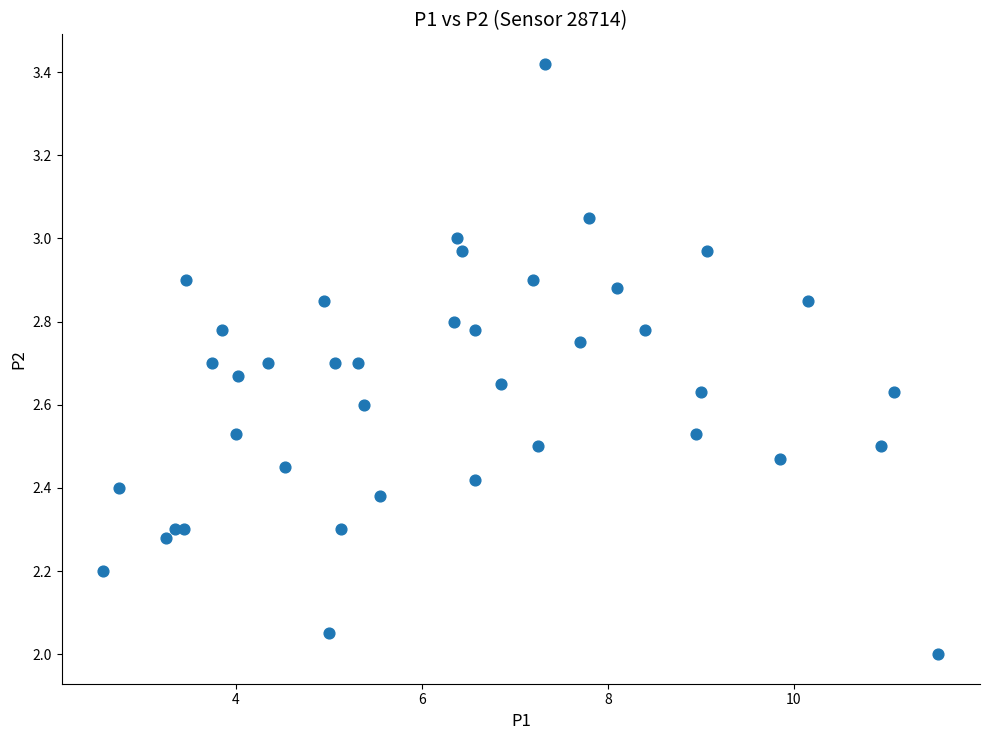

What is the range of X values (max minus min)?

9.0